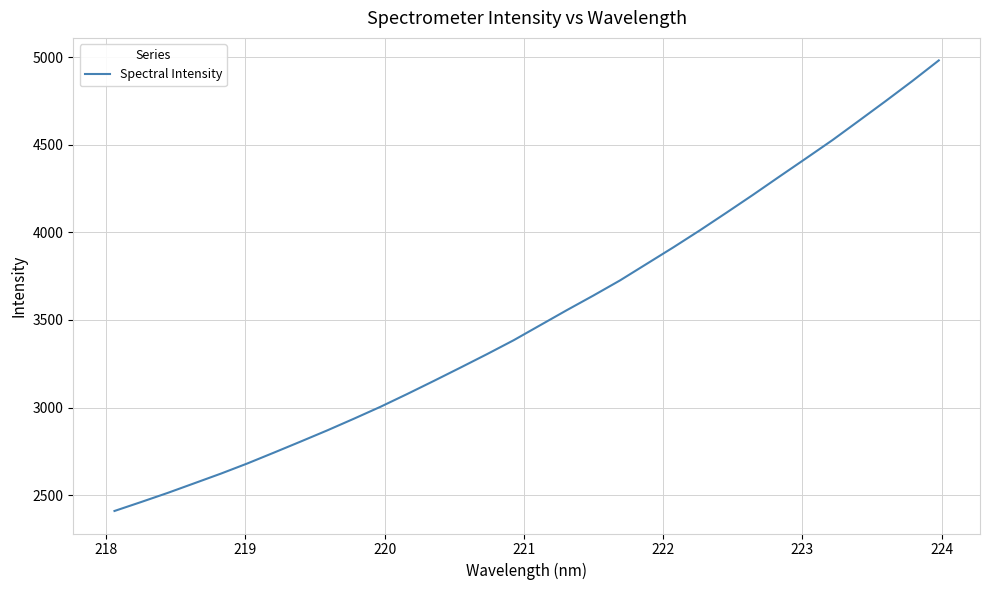

What is the smallest value displayed?

2410.3